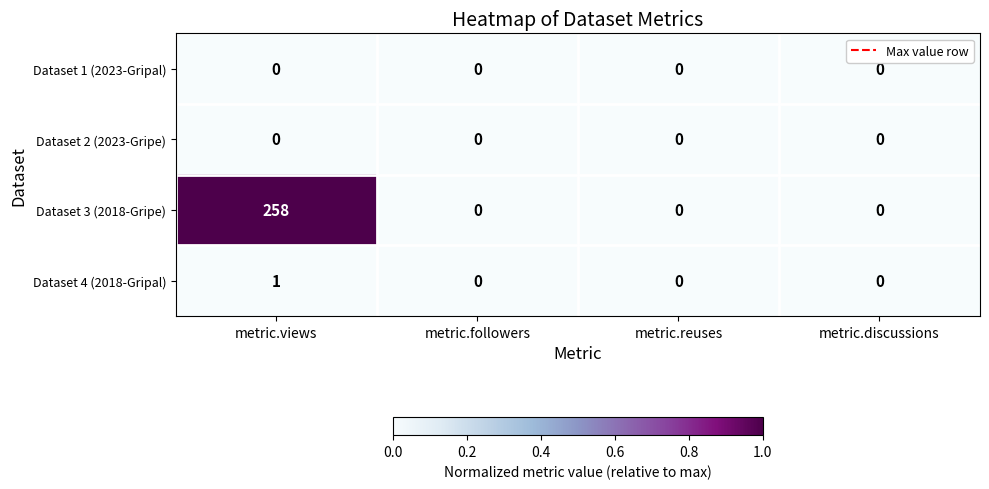

True or false: Dataset 4 (2018-Gripal) has a value of 0 at metric.discussions.

True